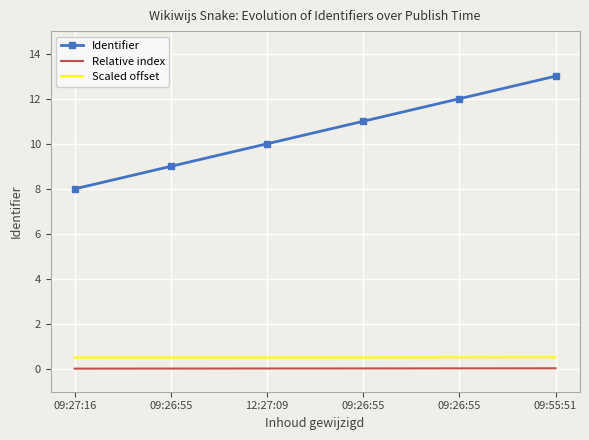

The value of Relative index at 09:55:51 is 0.1. True or false?

False